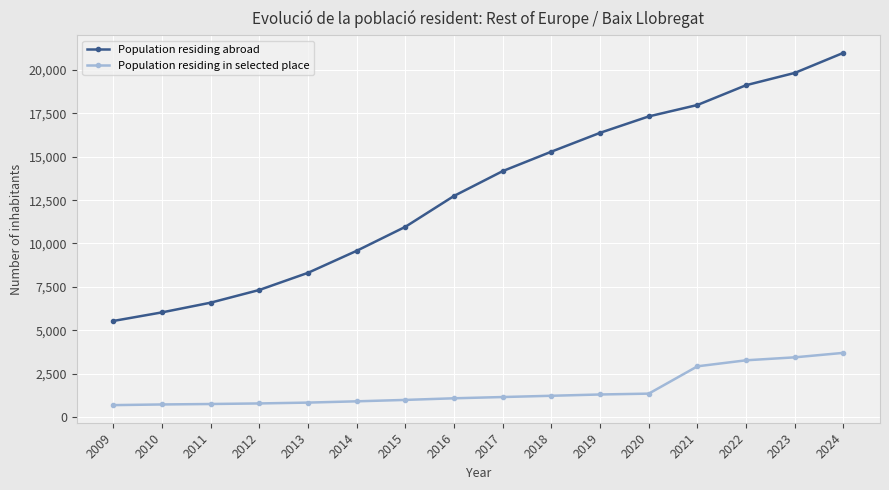

What is the sum of the Population residing abroad values at 2016 and 2015?

23705